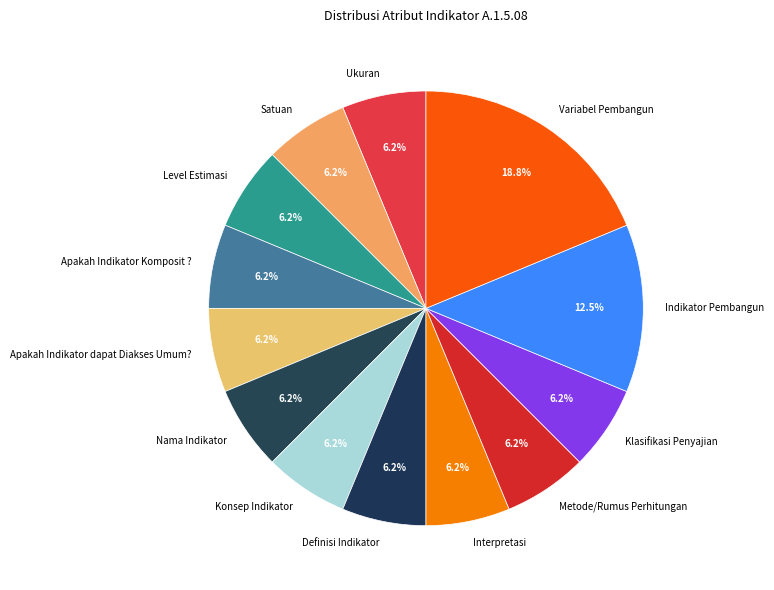

What is the largest slice in the pie chart?

Variabel Pembangun